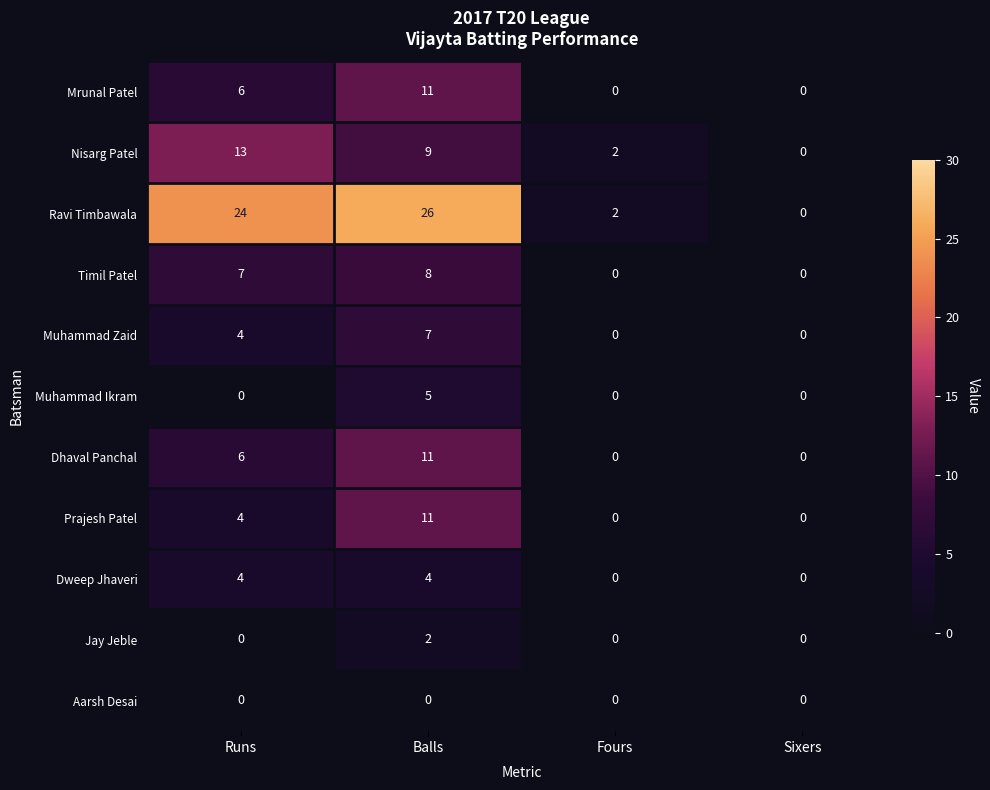

List the labels in order of Nisarg Patel value, largest first.

Runs, Balls, Fours, Sixers